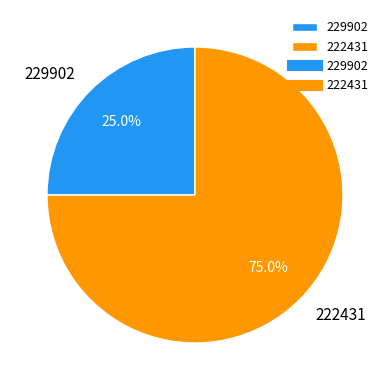

What percentage is NOT represented by 229902?

75.0%